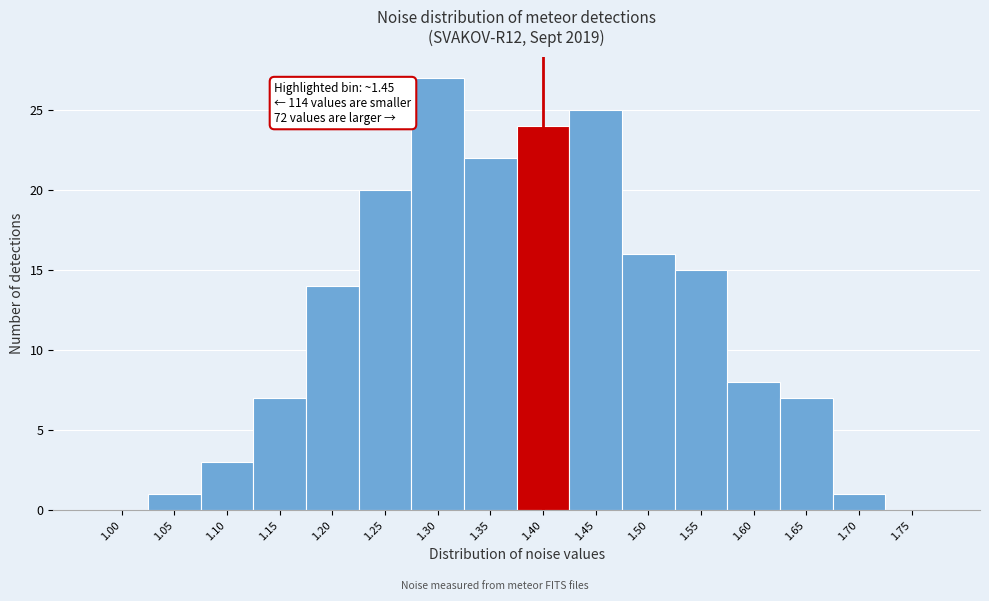

Reading left to right, list all the values displayed in this chart.

1.00=0	1.05=1	1.10=3	1.15=7	1.20=14	1.25=20	1.30=27	1.35=22	1.40=24	1.45=25	1.50=16	1.55=15	1.60=8	1.65=7	1.70=1	1.75=0